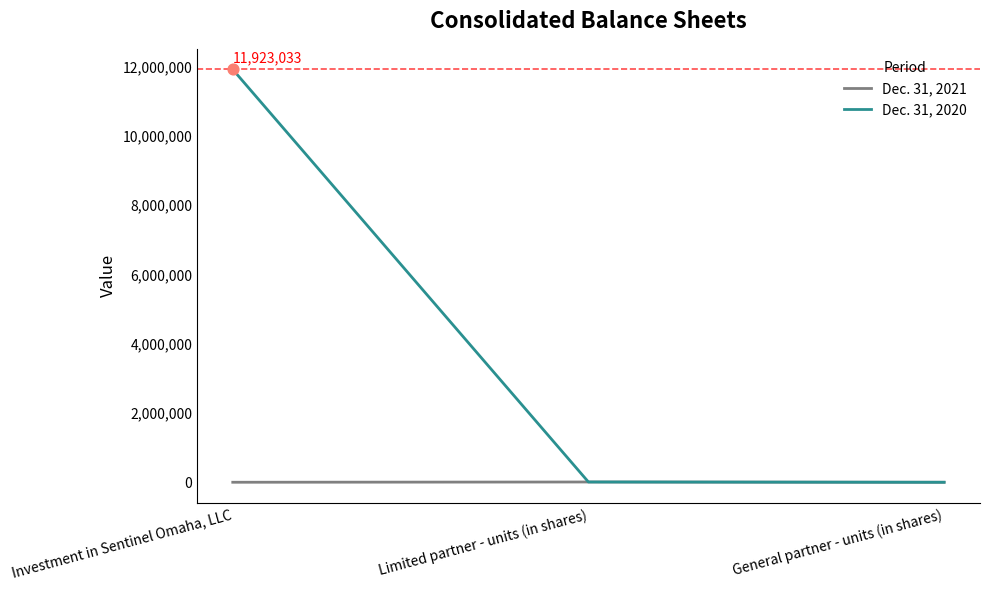

What are all the series names shown in the legend?

Dec. 31, 2021, Dec. 31, 2020